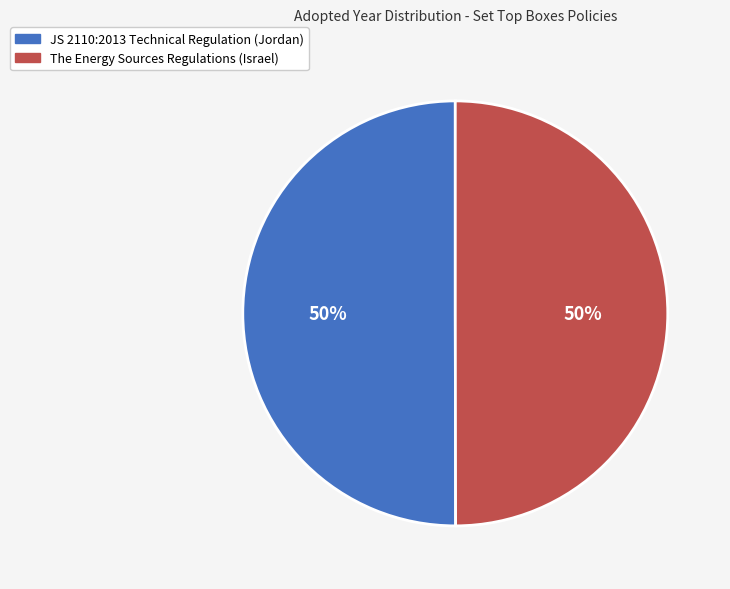

How many segments does this pie chart have?

2